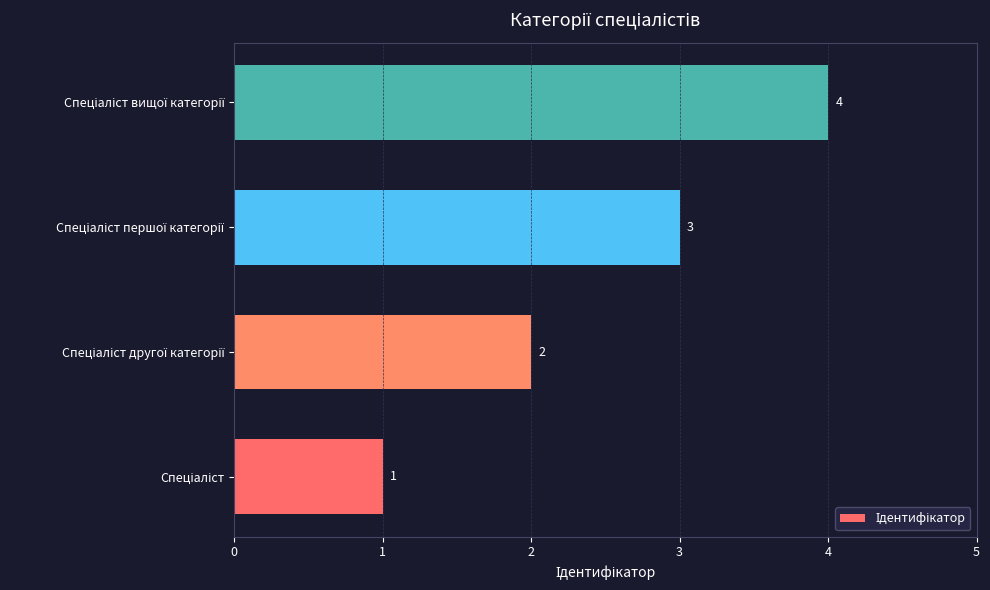

What is the sum of all values?

10